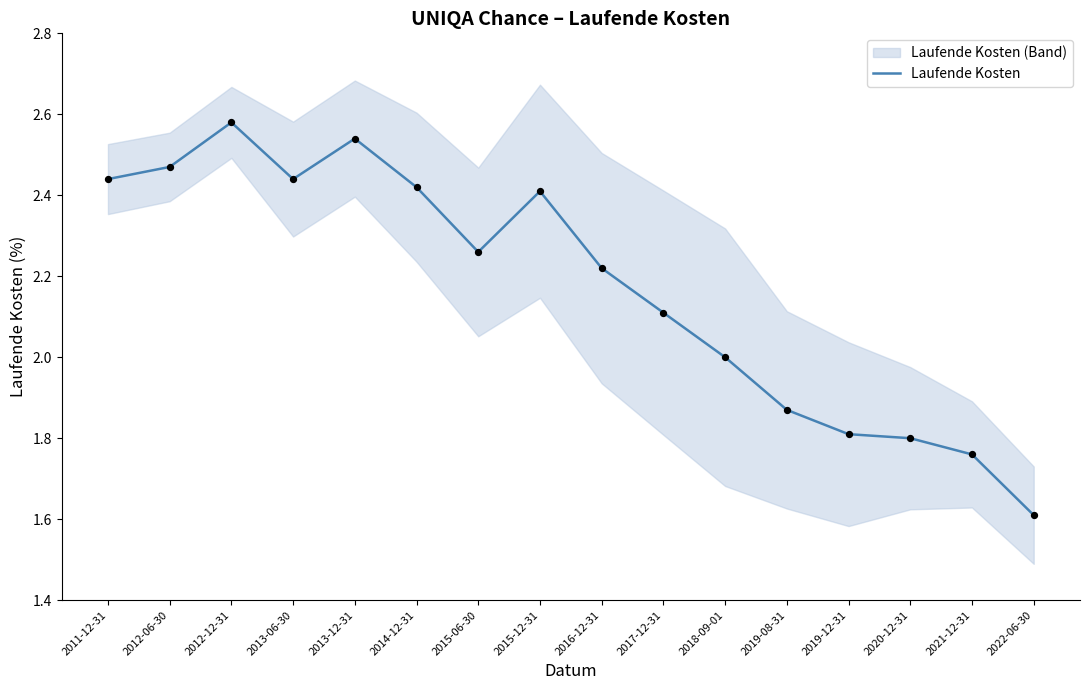

Between 2018-09-01 and 2015-12-31, which is larger?

2015-12-31